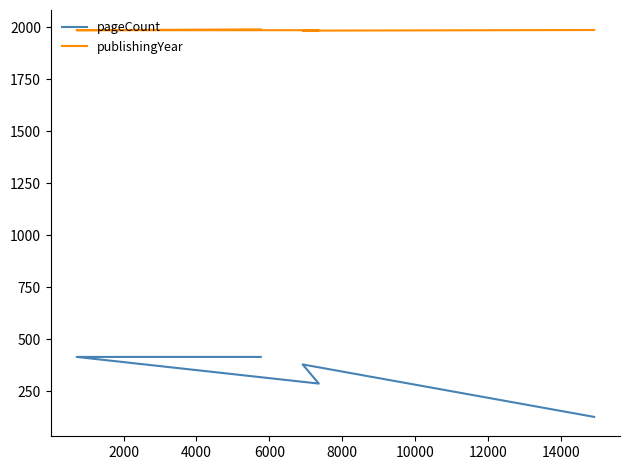

True or false: publishingYear and pageCount intersect in this chart.

False